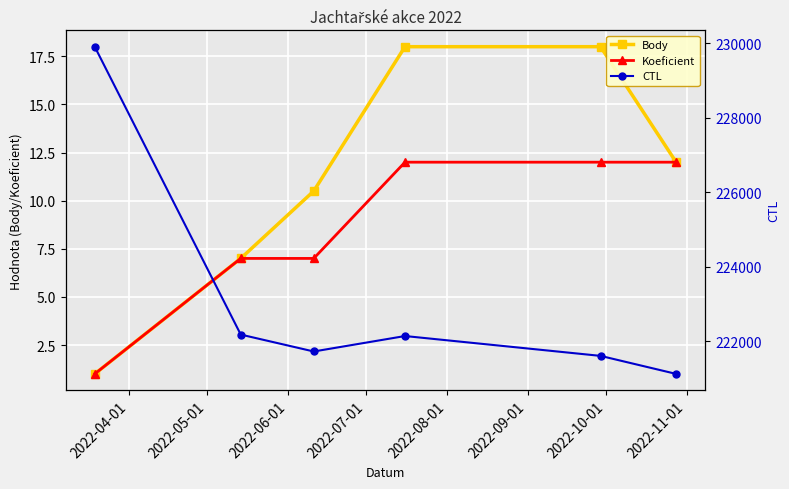

Is it true that CTL equals 229904.0 at 2022-04-01?

True